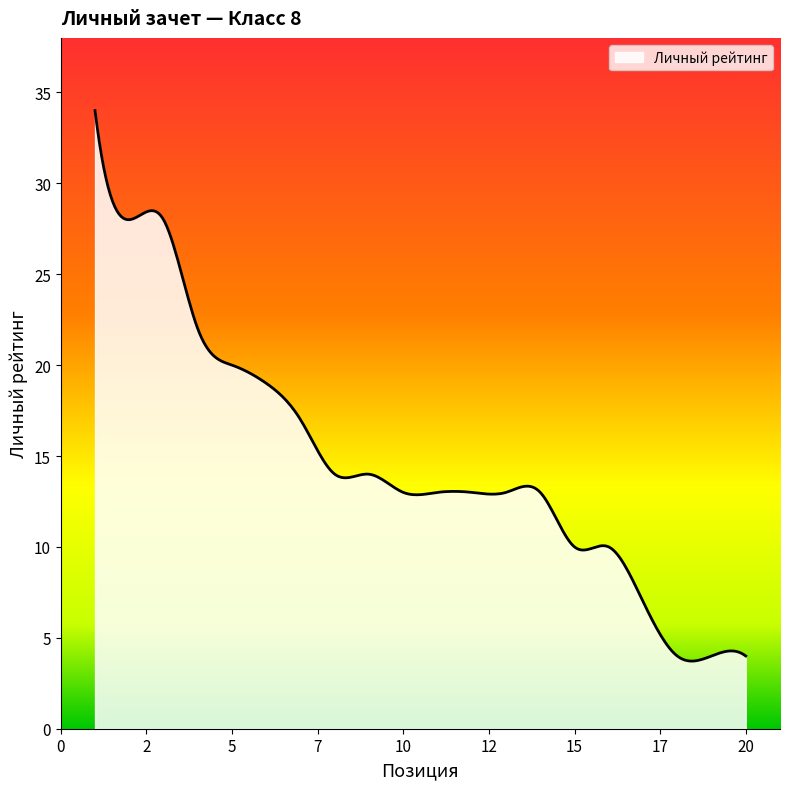

What is the difference between the maximum and minimum values?

30.3